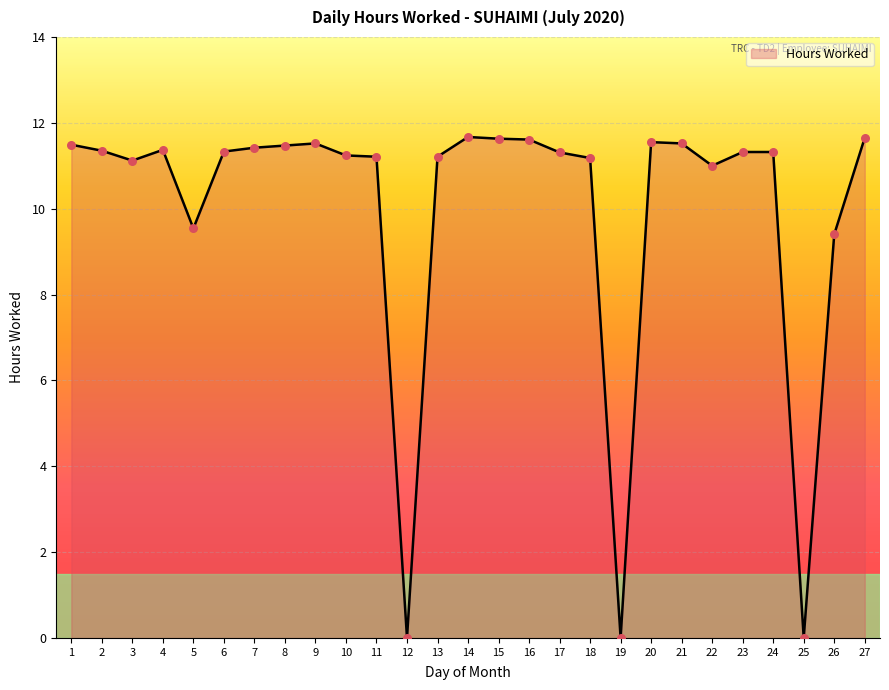

Approximately how many times larger is the value at 13 compared to 20?

1.0